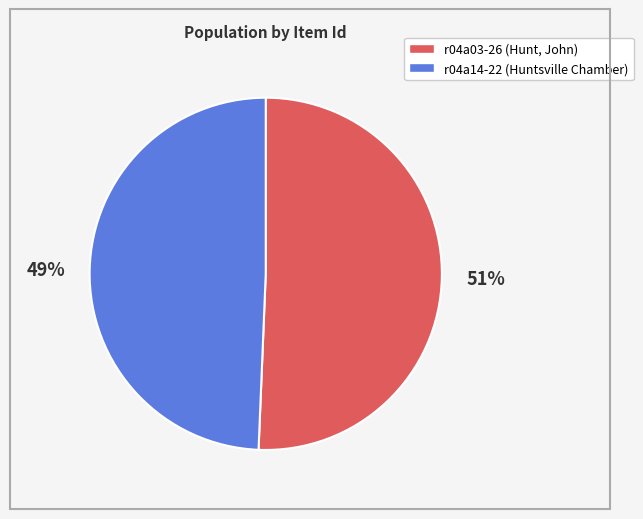

How many segments does this pie chart have?

2